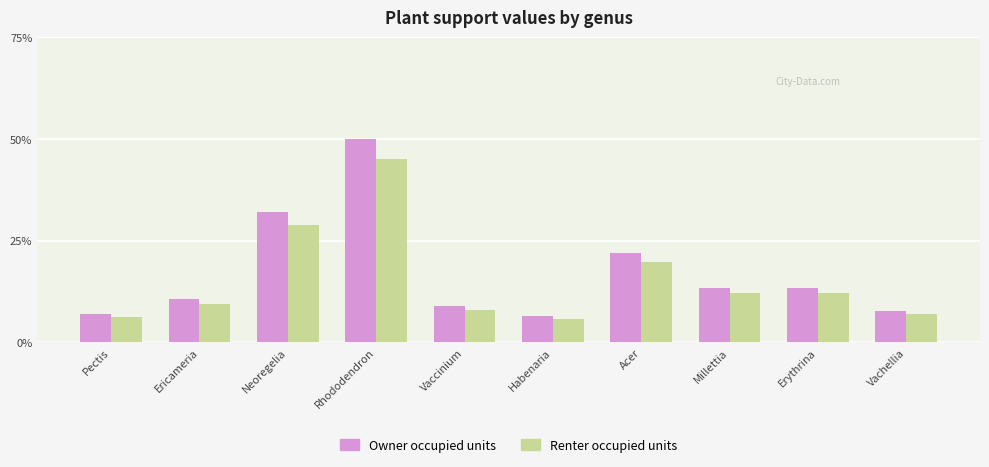

What is the value of the Owner occupied units bar at the 8th from the left?

13.4